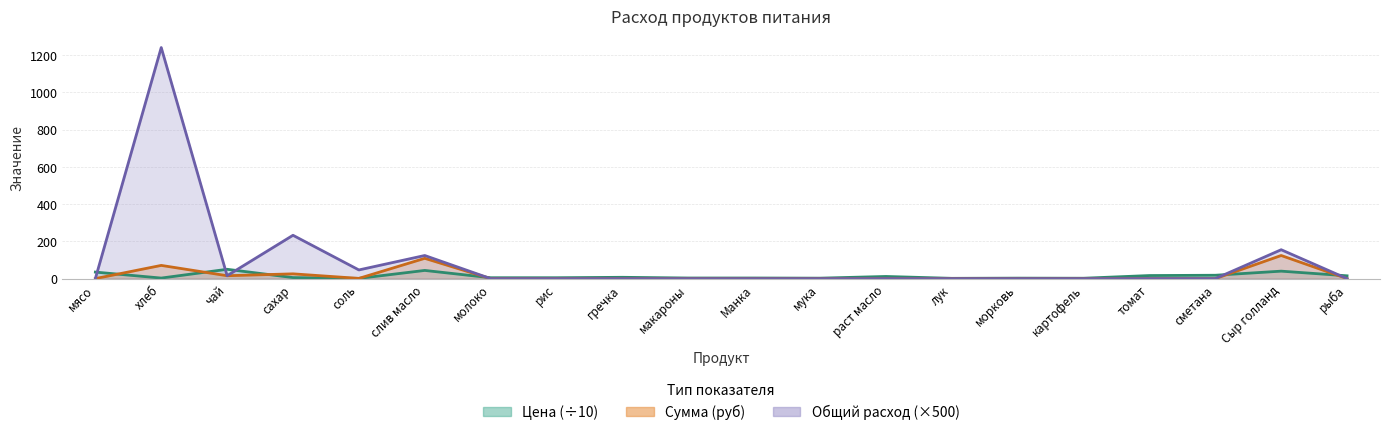

What is the spread (max minus min) of values at раст масло?

11.5